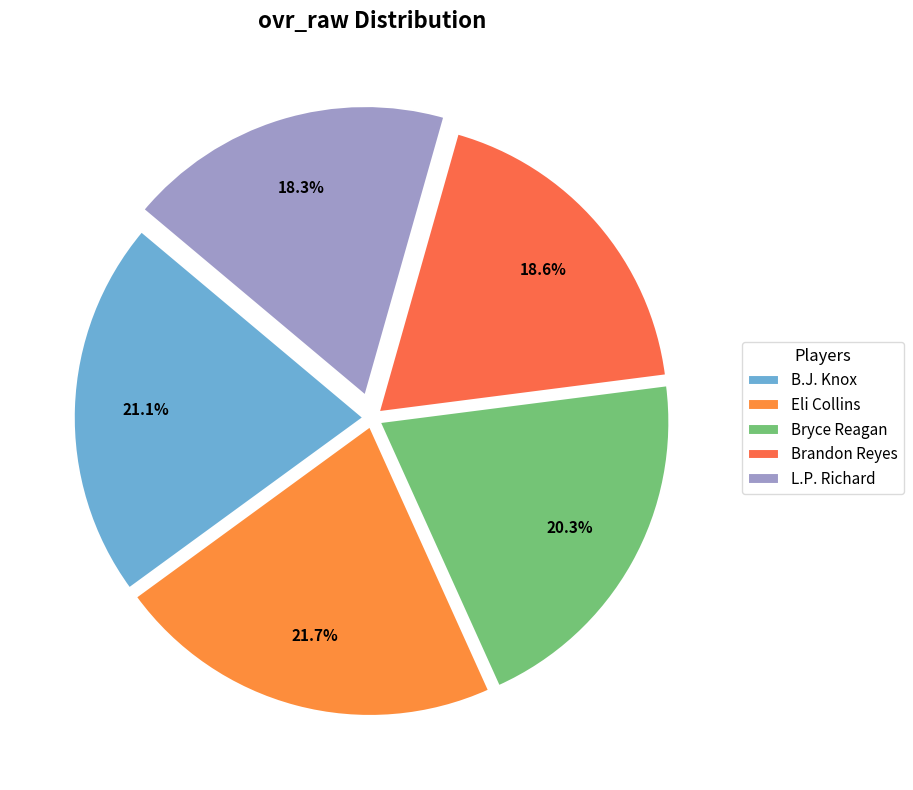

How many segments does this pie chart have?

5